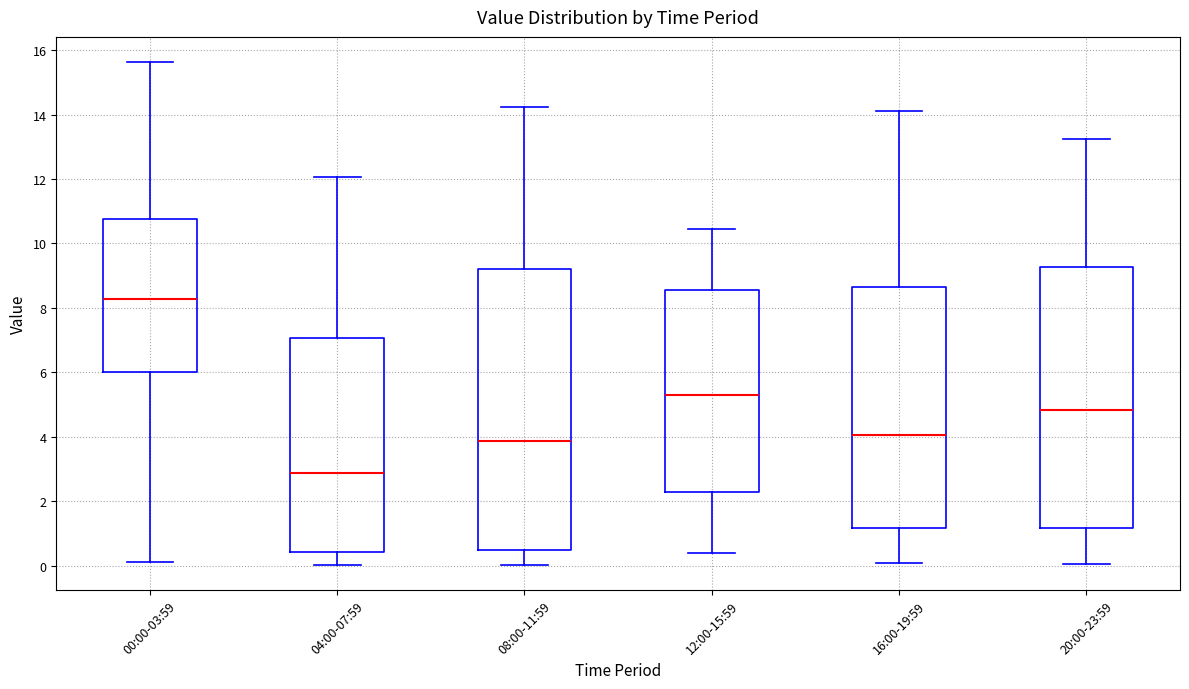

Reading left to right, read every box against the y-axis: the position of its median line, the range the box covers, and the ends of its whiskers. The values are not printed on the chart, so give them approximately, as read against the axis.

00:00-03:59: median 8.2, box 6.0 to 10.8, whiskers 0.2 to 15.6
04:00-07:59: median 2.8, box 0.4 to 7.0, whiskers 0.0 to 12.0
08:00-11:59: median 3.8, box 0.4 to 9.2, whiskers 0.0 to 14.2
12:00-15:59: median 5.2, box 2.2 to 8.6, whiskers 0.4 to 10.4
16:00-19:59: median 4.0, box 1.2 to 8.6, whiskers 0.0 to 14.2
20:00-23:59: median 4.8, box 1.2 to 9.2, whiskers 0.0 to 13.2